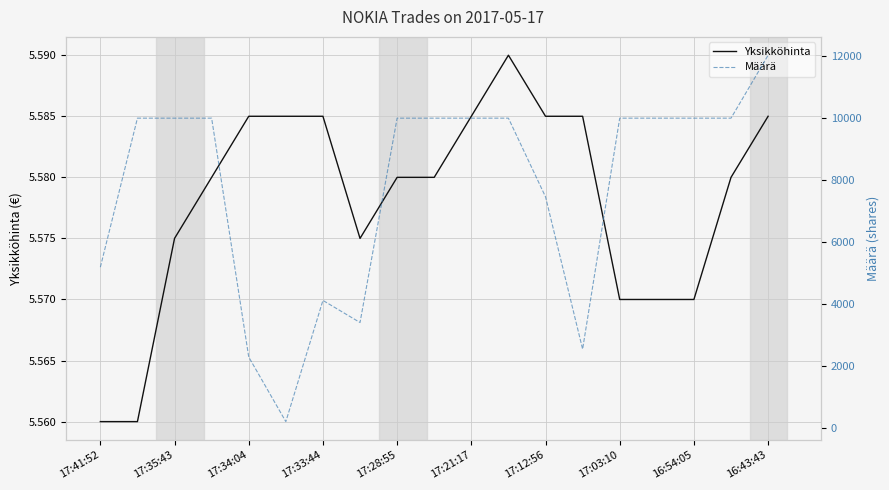

Which series has the widest spread of values?

Määrä